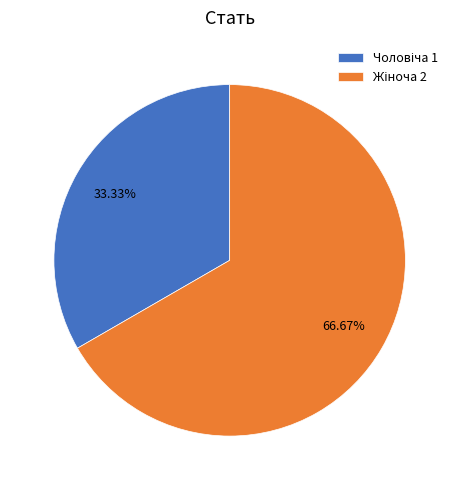

Is there any slice that represents more than half of the pie?

Yes